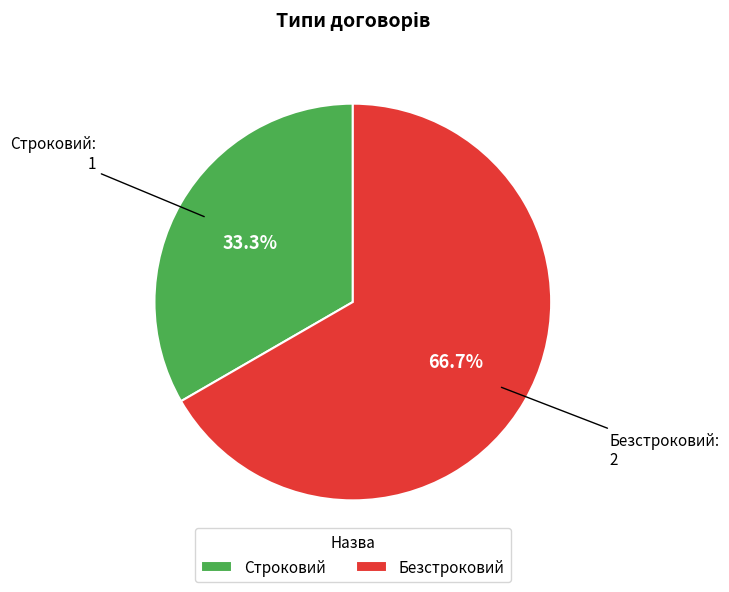

The Безстроковий slice represents 54% of the pie. True or false?

False